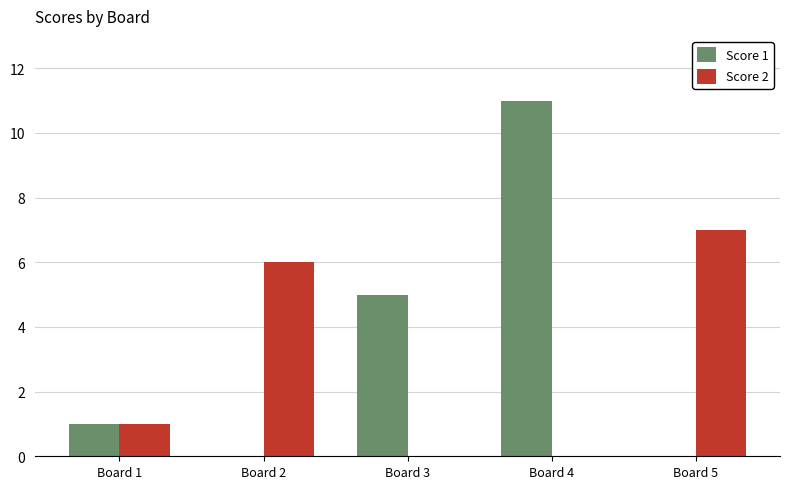

Reading right to left, list all the values displayed in this chart.

Score 1: Board 5=0	Board 4=11	Board 3=5	Board 2=0	Board 1=1
Score 2: Board 5=7	Board 4=0	Board 3=0	Board 2=6	Board 1=1